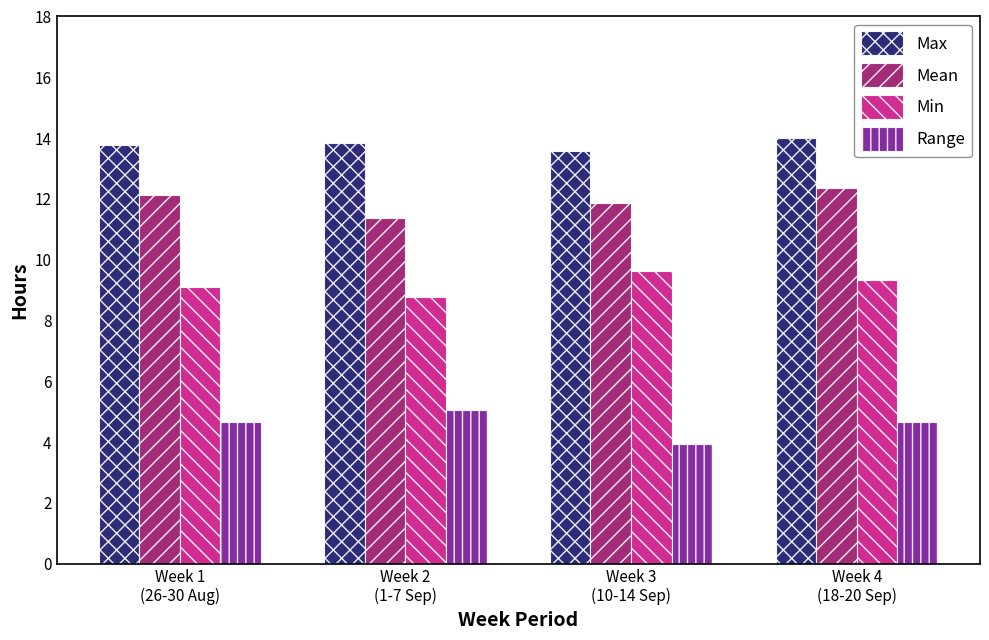

At which label does Min reach its peak?

Week 3
(10-14 Sep)